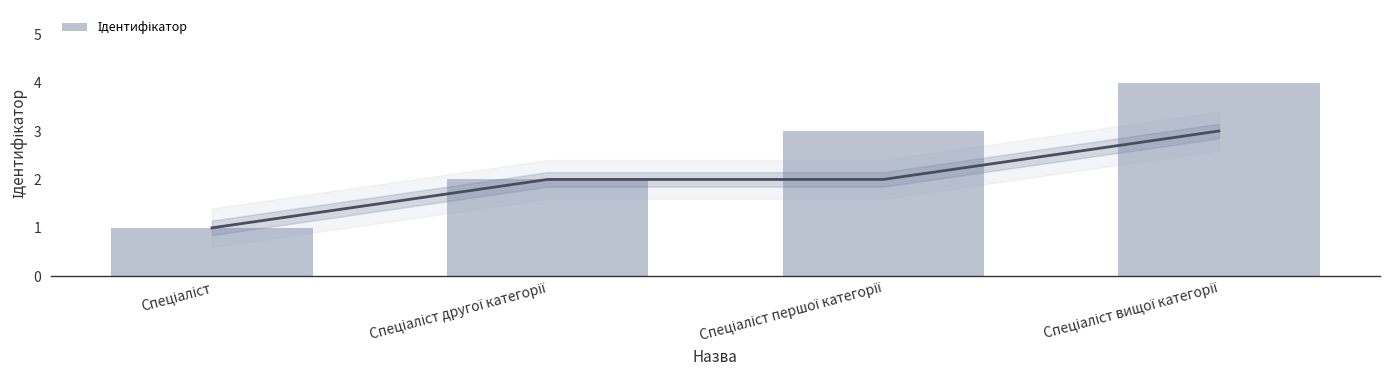

Is it true that the value at Спеціаліст першої категорії is 3?

True